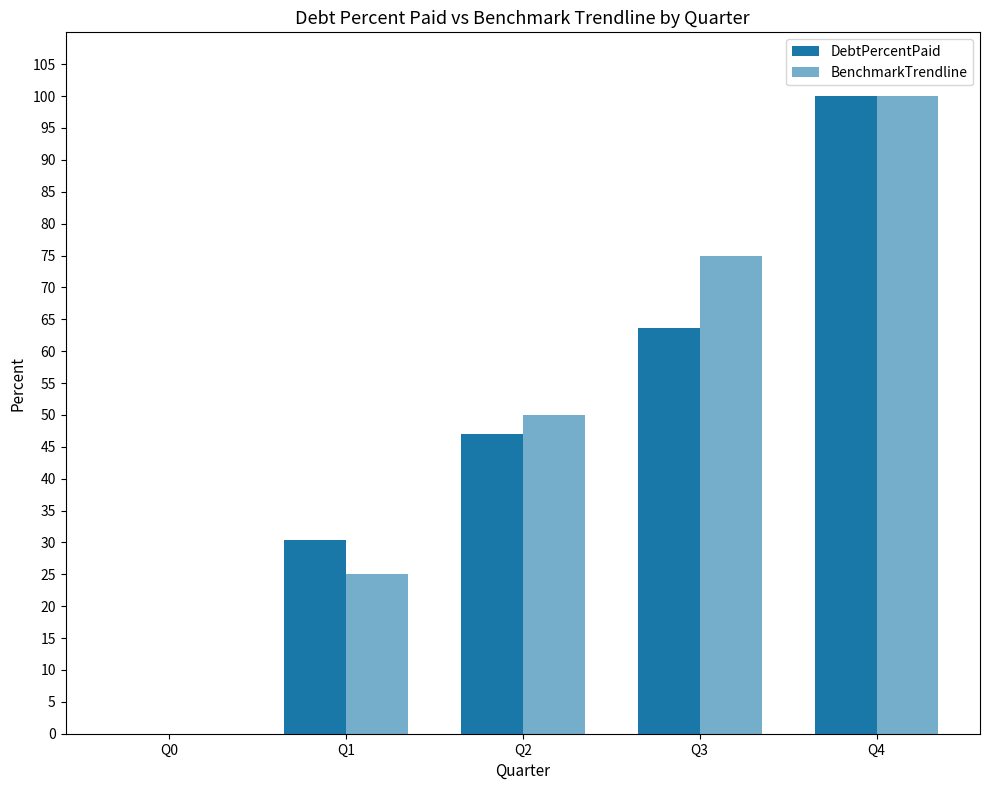

Rank the series by their maximum value, from highest to lowest.

DebtPercentPaid, BenchmarkTrendline